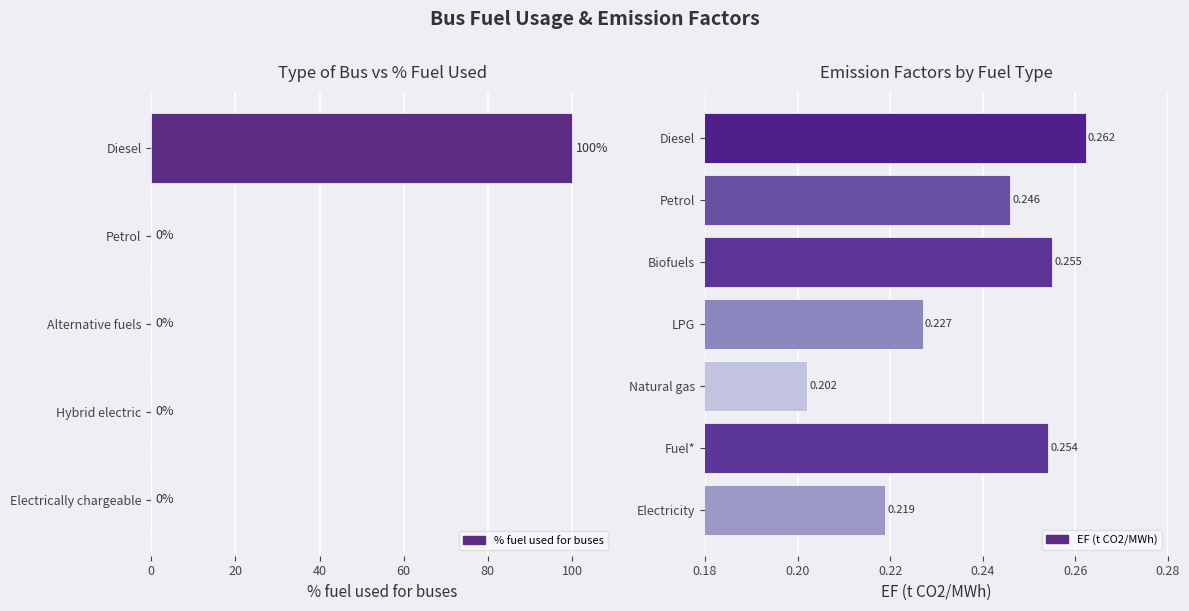

Rank the categories by value from highest to lowest.

Diesel, Electrically chargeable, Hybrid electric, Alternative fuels, Petrol